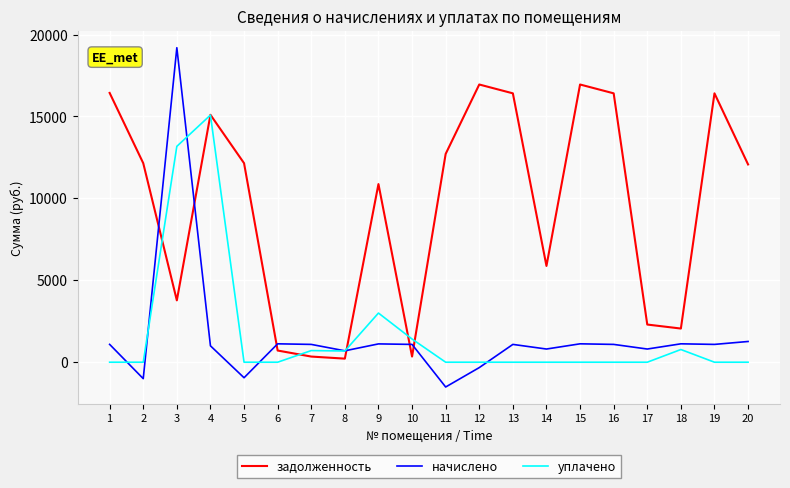

What is the sum of the уплачено values at 3 and 9?

16174.9